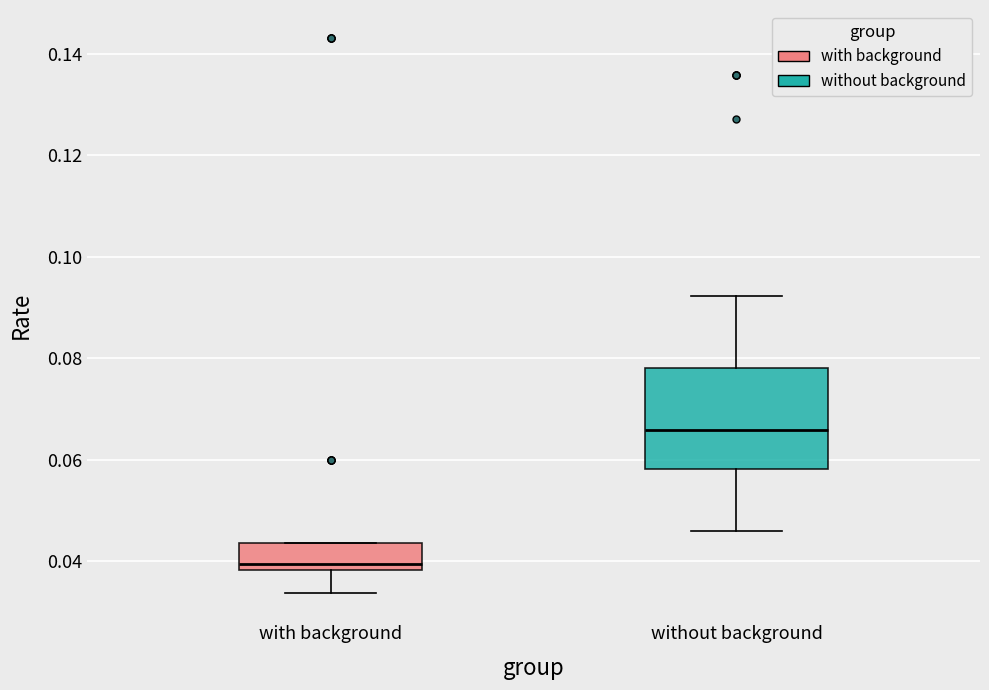

Which box's median line is the highest?

without background